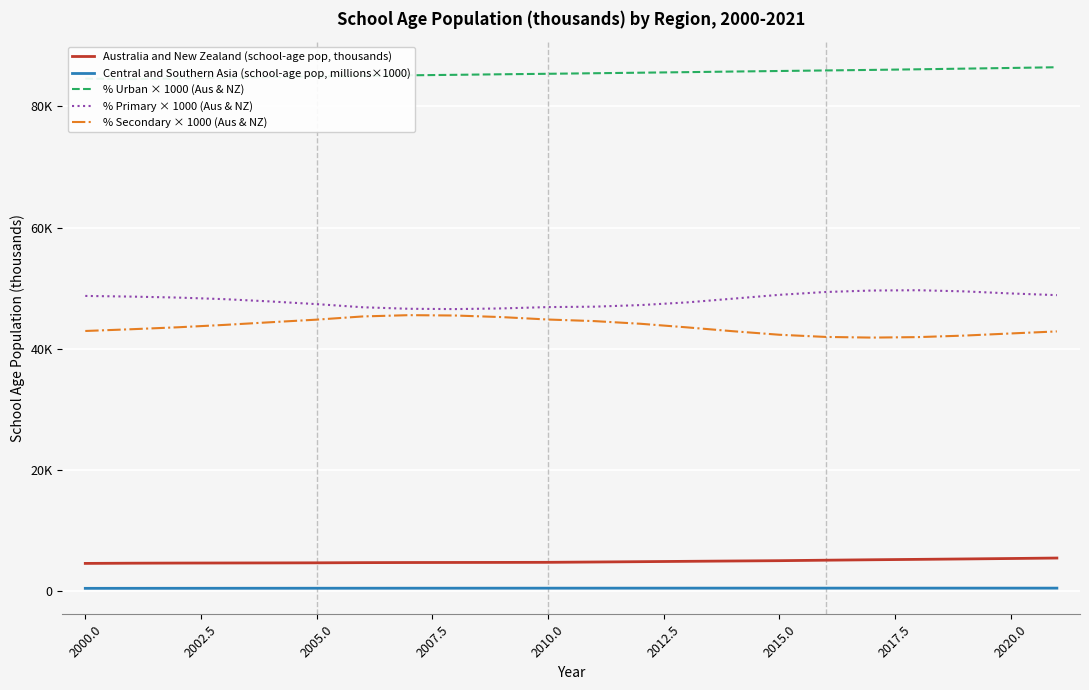

Which series has the widest spread of values?

% Secondary × 1000 (Aus & NZ)